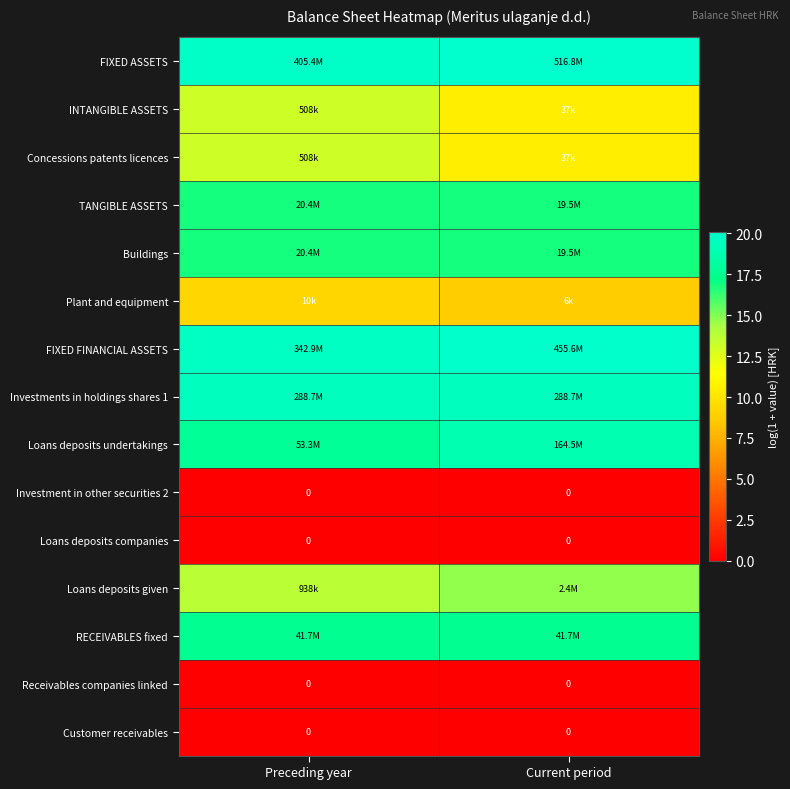

Which label corresponds to the smallest value in the chart?

Preceding year